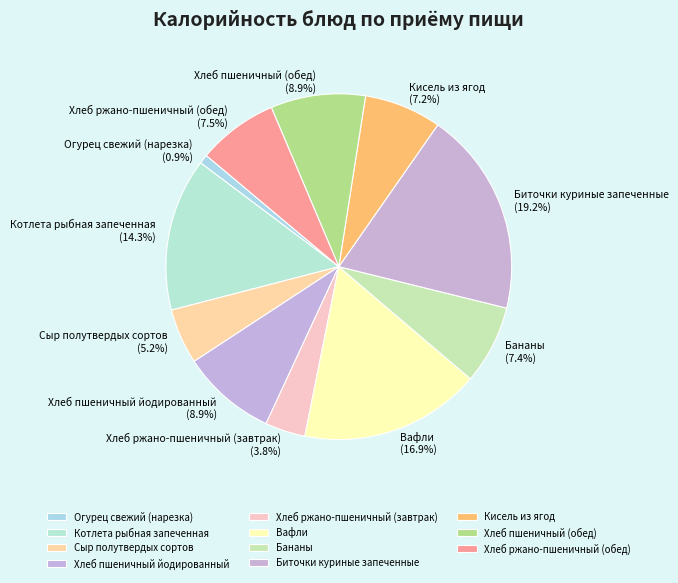

Which has a higher value, Котлета рыбная запеченная or Биточки куриные запеченные?

Биточки куриные запеченные